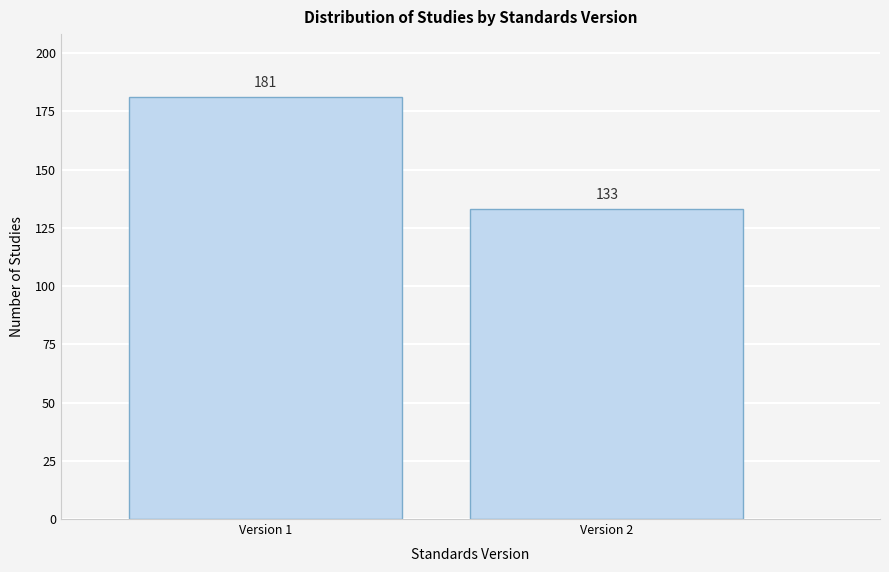

Reading left to right, extract all data points from this chart.

181	133